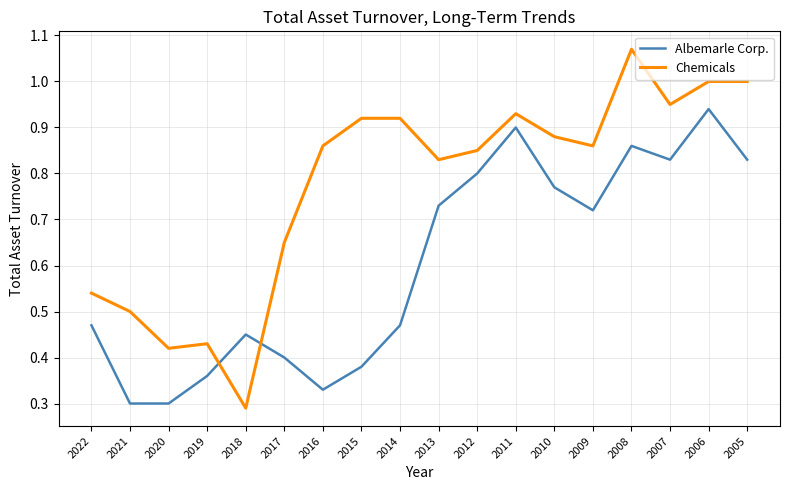

Between 2020 and 2011, which series saw the biggest shift?

Albemarle Corp.